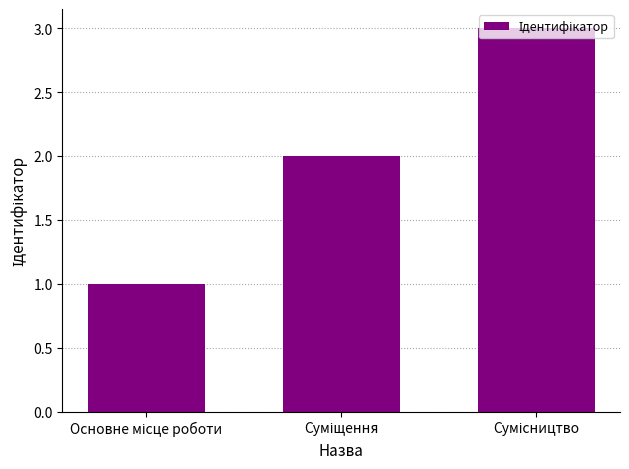

What is the sum of all values?

6